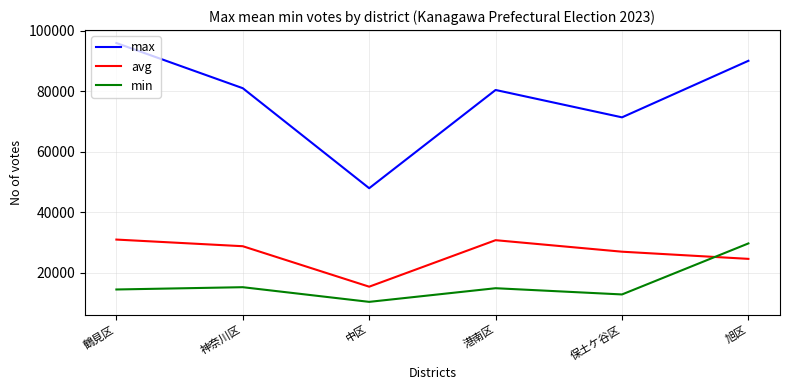

True or false: avg has a value of 15434 at 中区.

True